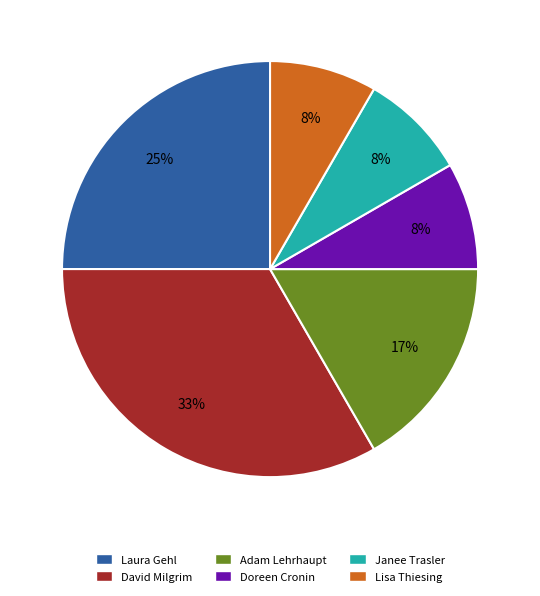

Does Janee Trasler account for over 50% of the chart?

No